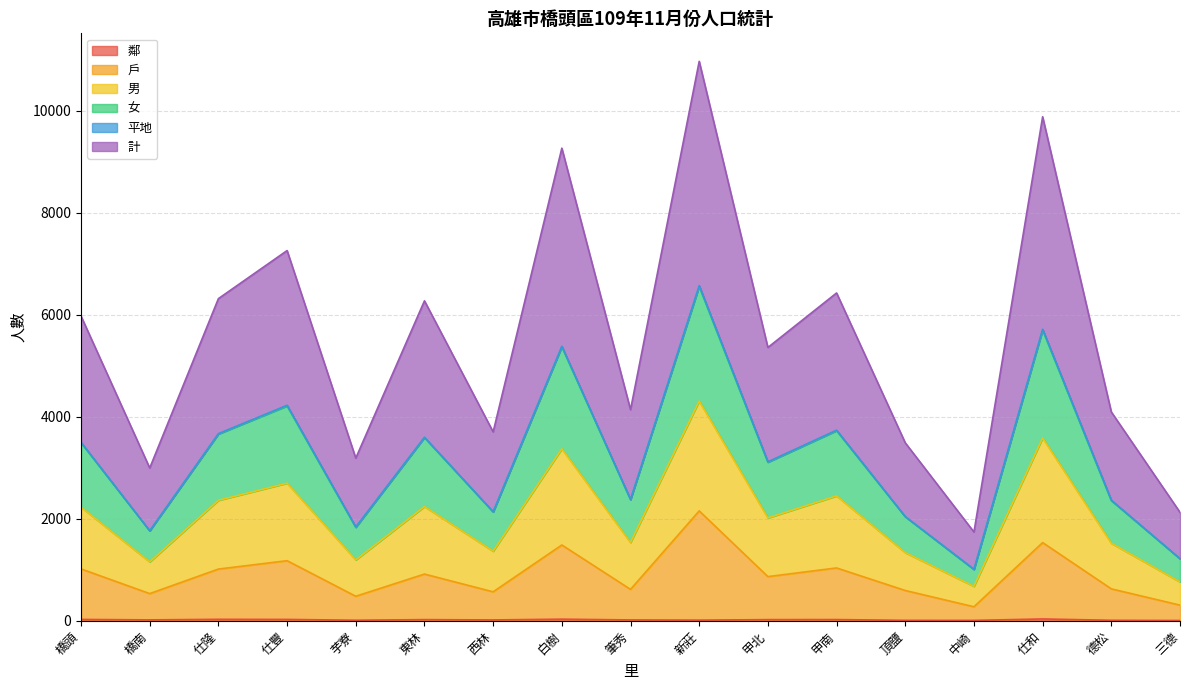

True or false: 女 and 鄰 cross at least once.

False